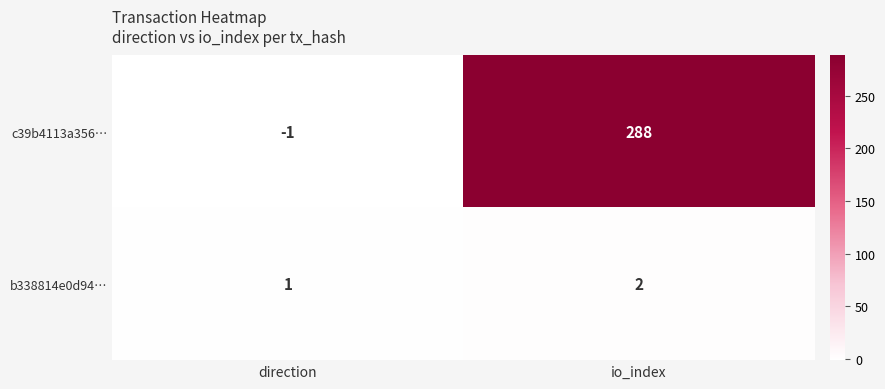

At which category does the chart reach its minimum across all series?

direction